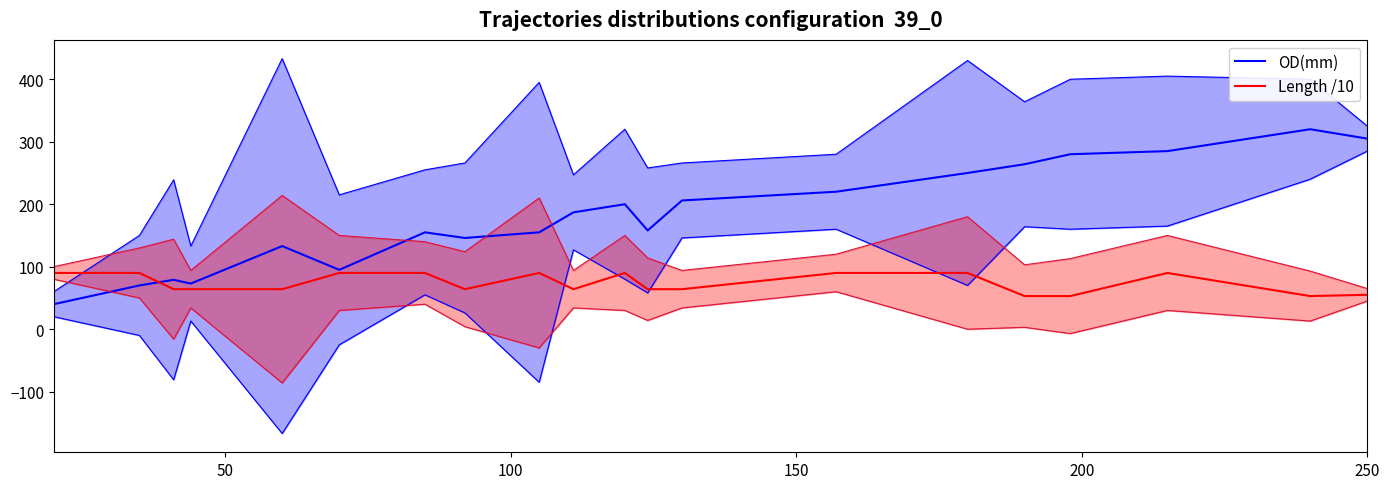

Which series has the largest range (max minus min)?

OD(mm)